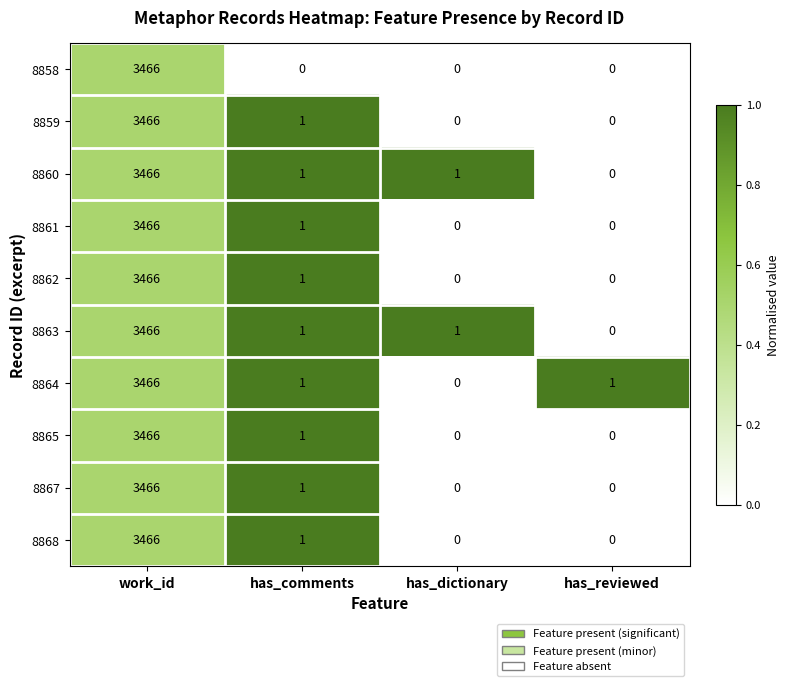

Where does the 8863 series first go above 1?

work_id